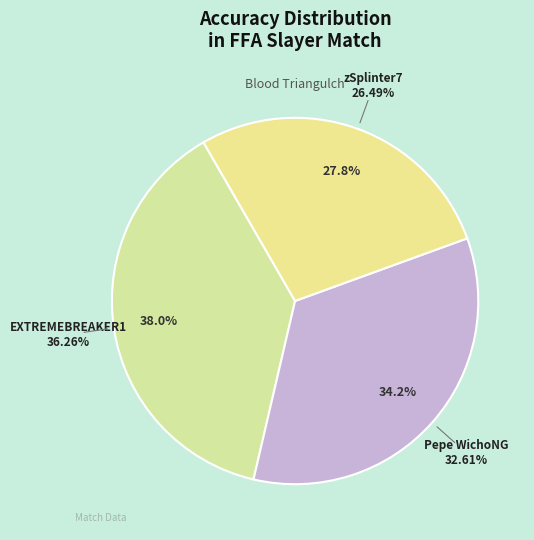

Is the sum of EXTREMEBREAKER1 and Pepe WichoNG greater than half?

Yes